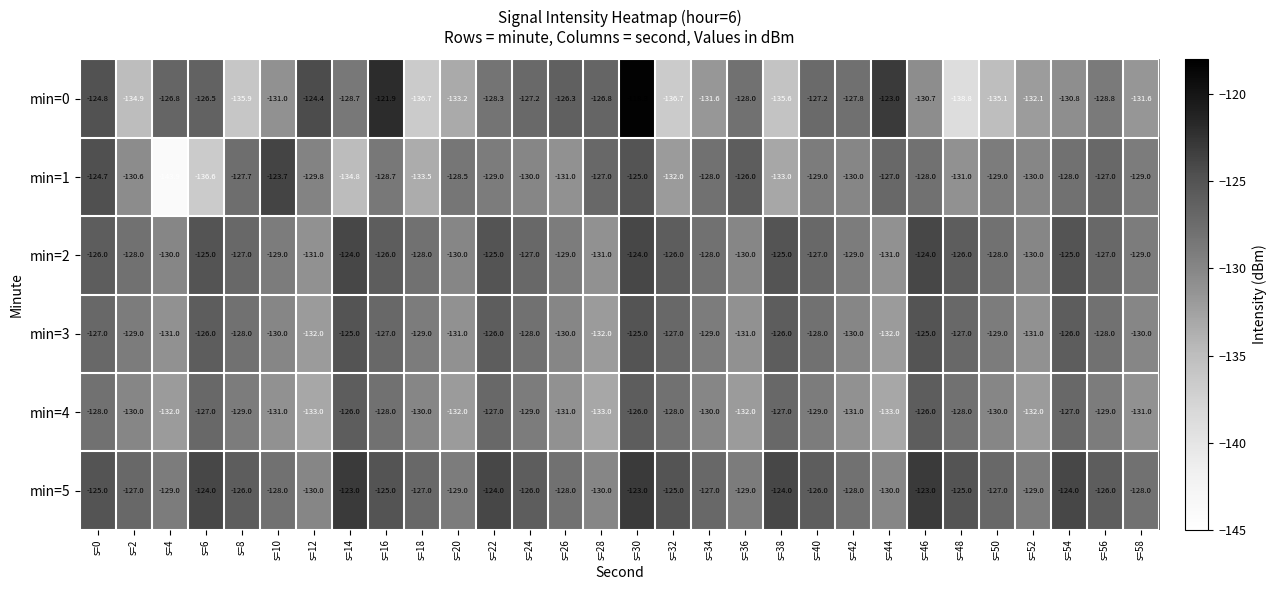

At which label does min=0 first exceed -128?

s=0